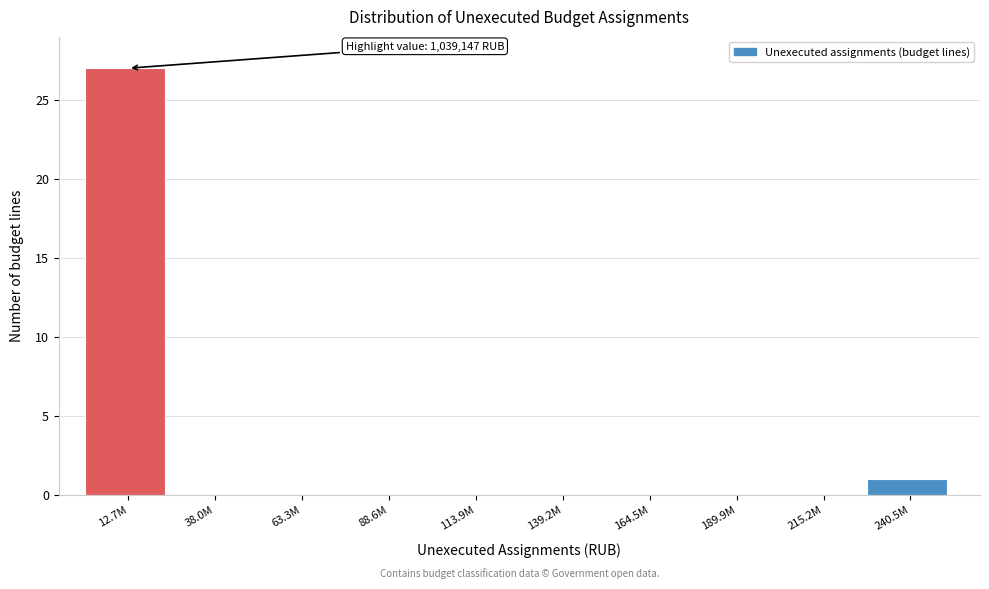

Reading left to right, list all the values displayed in this chart.

12.7M=27	38.0M=0	63.3M=0	88.6M=0	113.9M=0	139.2M=0	164.5M=0	189.9M=0	215.2M=0	240.5M=1